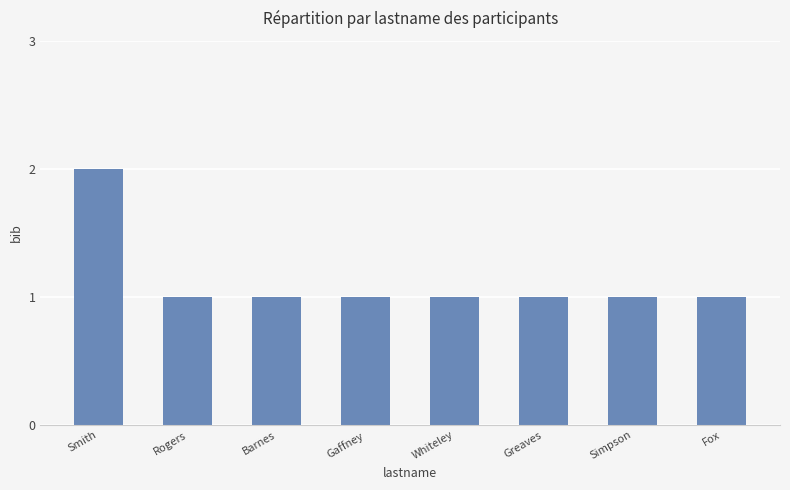

What is the maximum value shown in the chart?

2